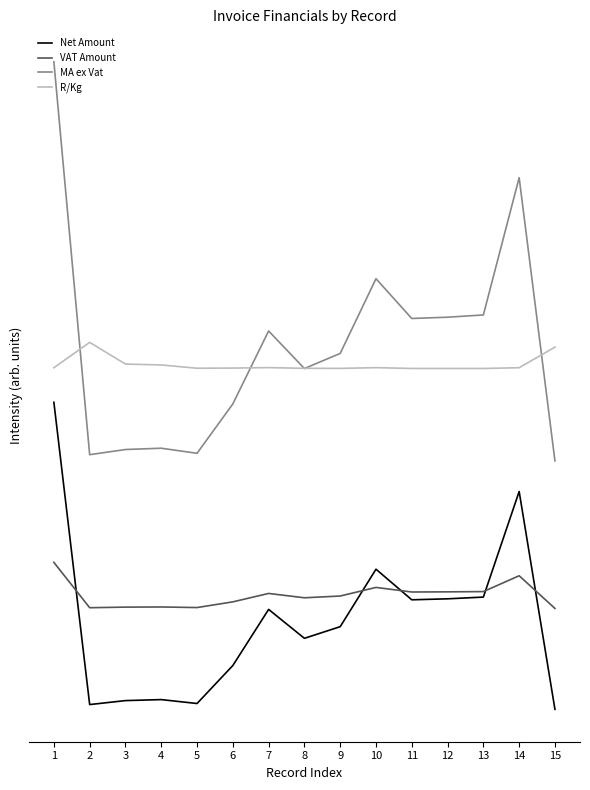

Where do R/Kg and MA ex Vat first cross each other?

1 and 2